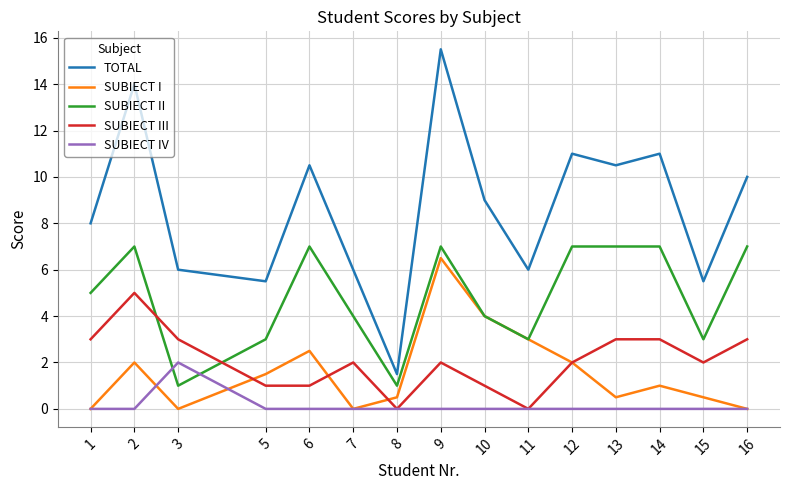

The value of SUBIECT IV at 5 is -1.3. True or false?

False